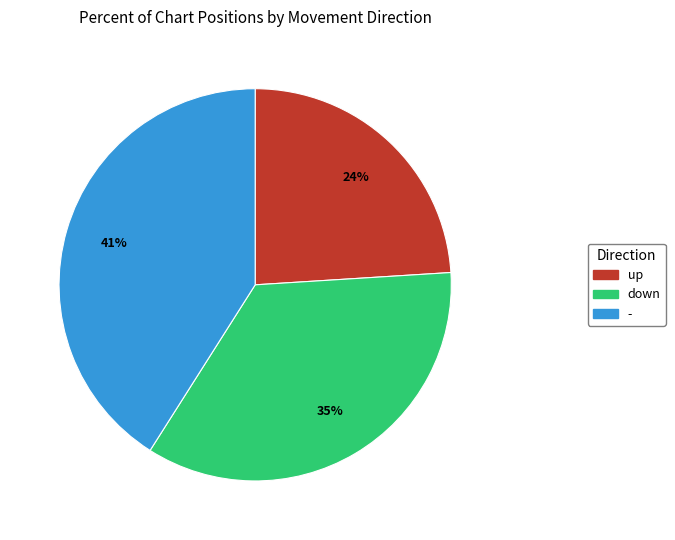

The - slice represents 41% of the pie. True or false?

True